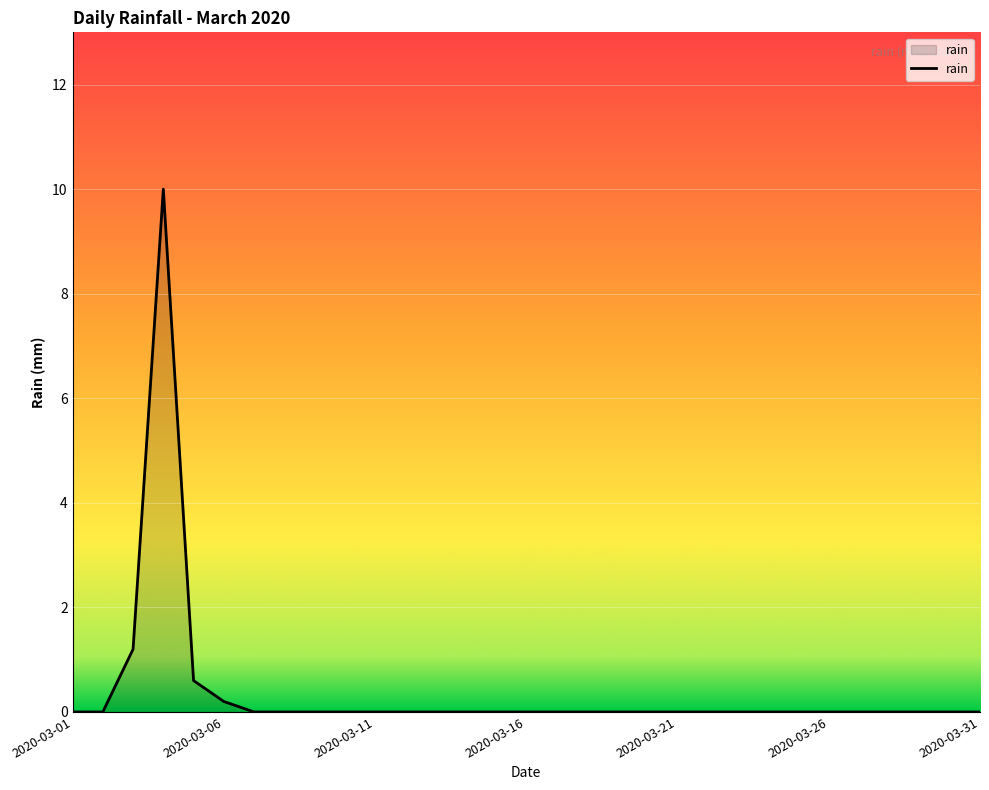

What is the difference between the maximum and minimum values?

10.0